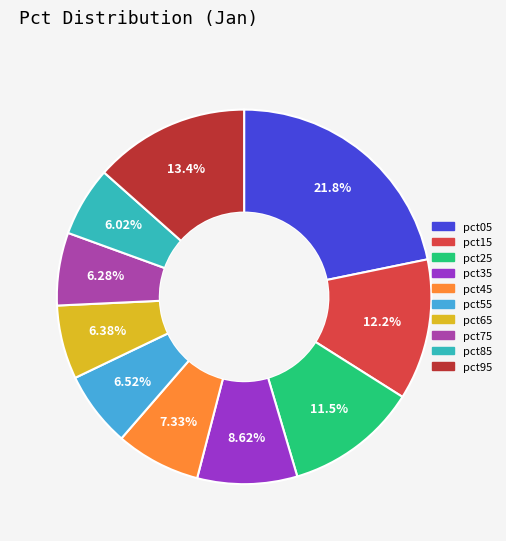

To the nearest percent, what portion does pct65 represent?

6%